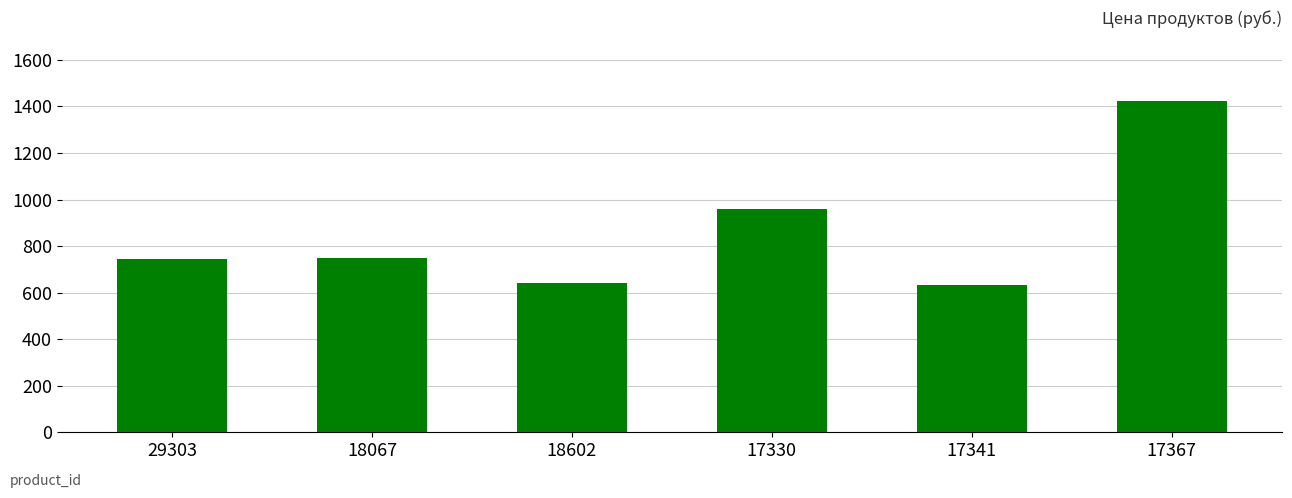

At which label is the value closest to 1027?

17330